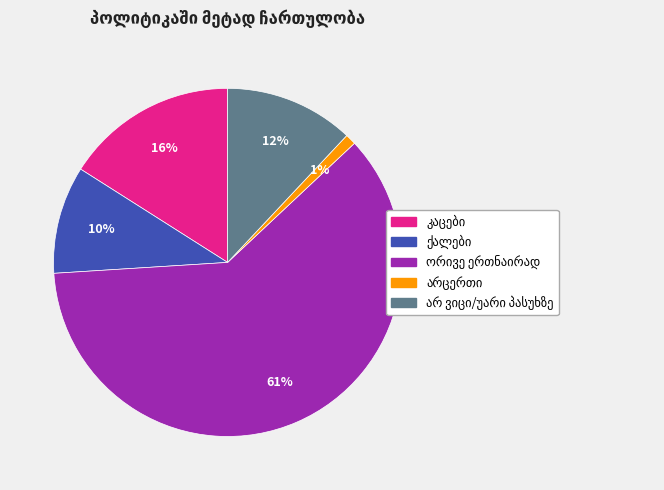

To the nearest percent, what is the average slice percentage?

20%